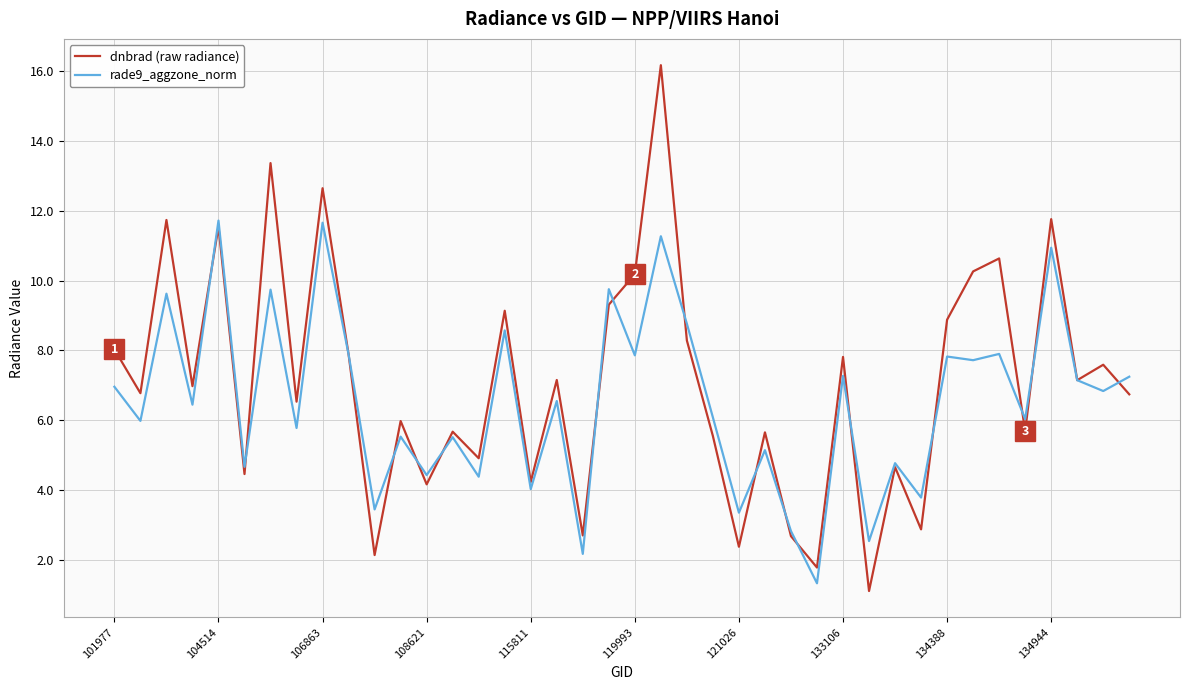

Which series has the widest spread of values?

dnbrad (raw radiance)